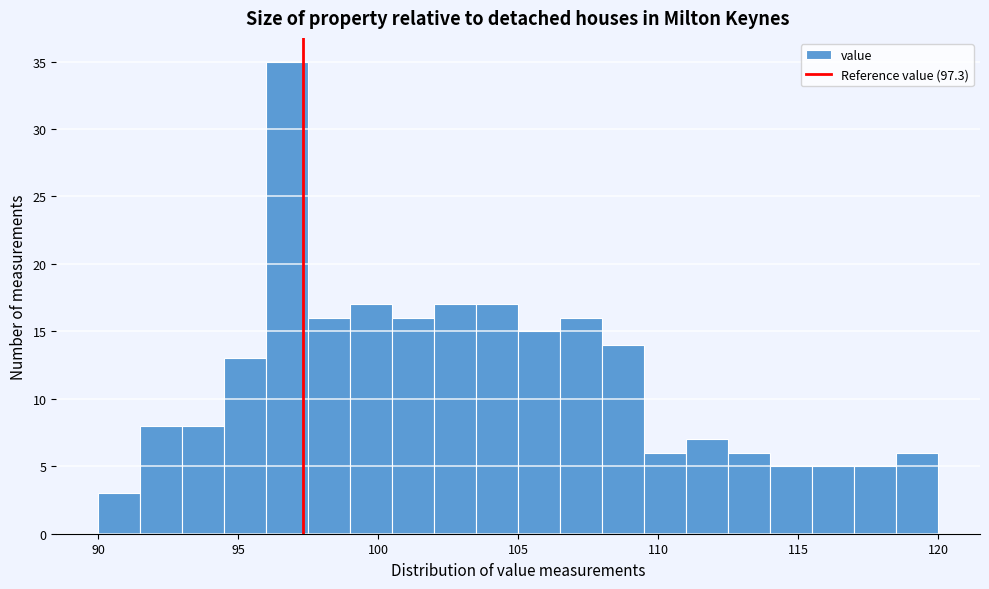

Around what value on the x-axis is the tallest bar? Give the approximate position of its centre, as read against the axis.

97.0